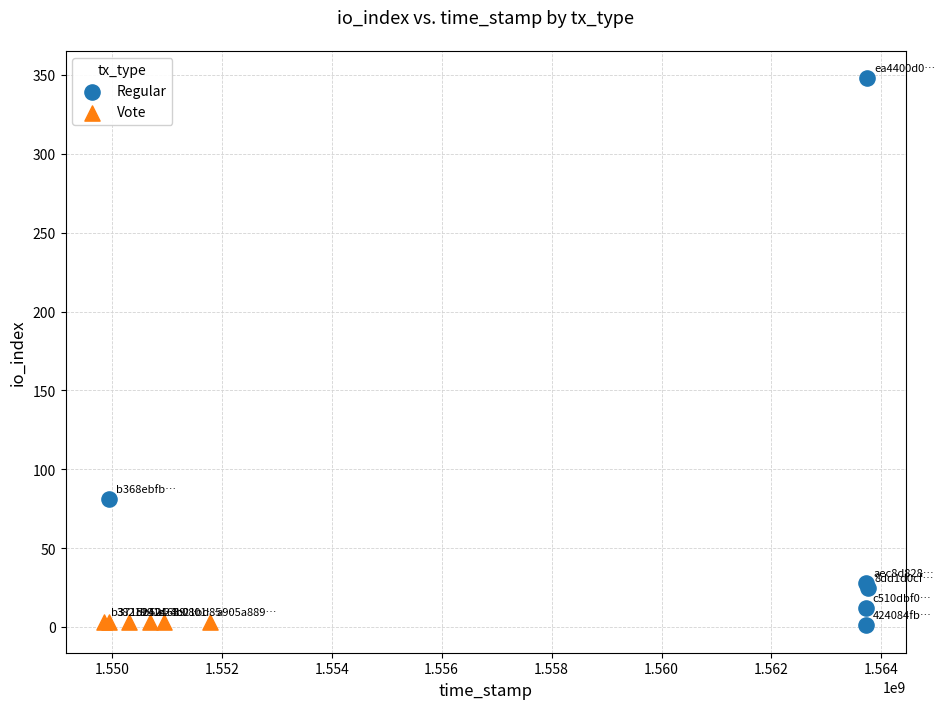

Which series contains the highest Y value?

Regular